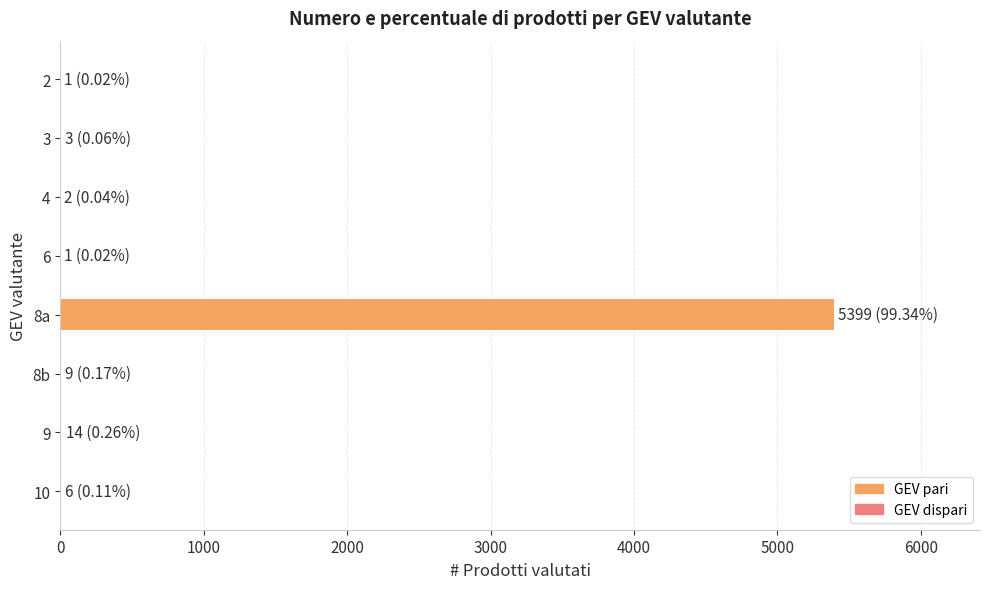

What is the sum of all values?

5435